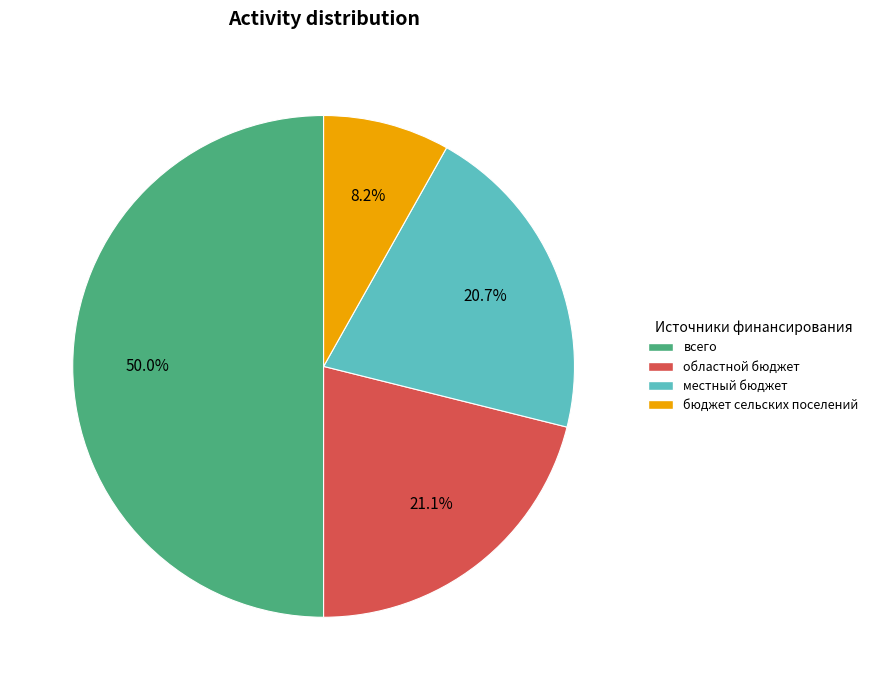

What is the smallest slice in the pie chart?

бюджет сельских поселений